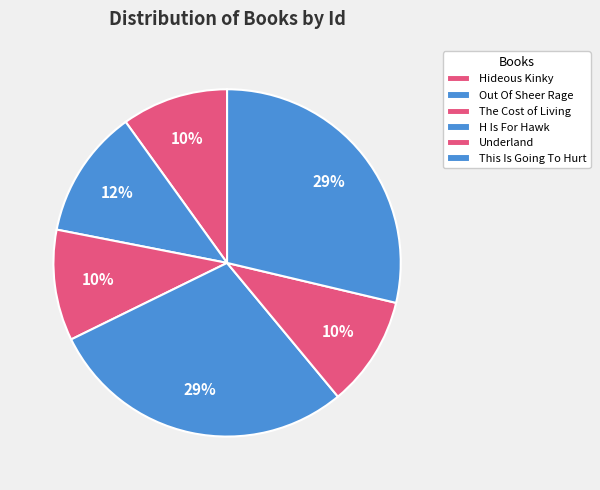

Is the sum of Hideous Kinky and Underland greater than half?

No